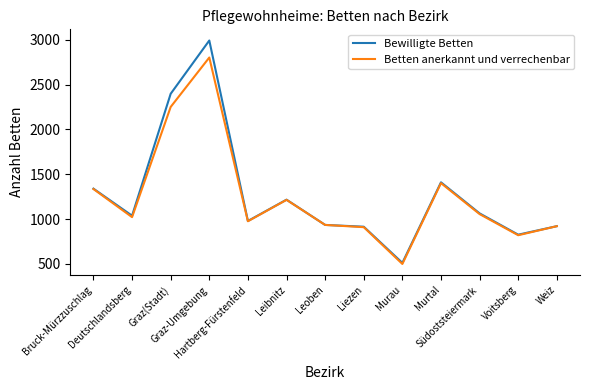

What is the difference between the maximum and second lowest values in the Bewilligte Betten series?

2169